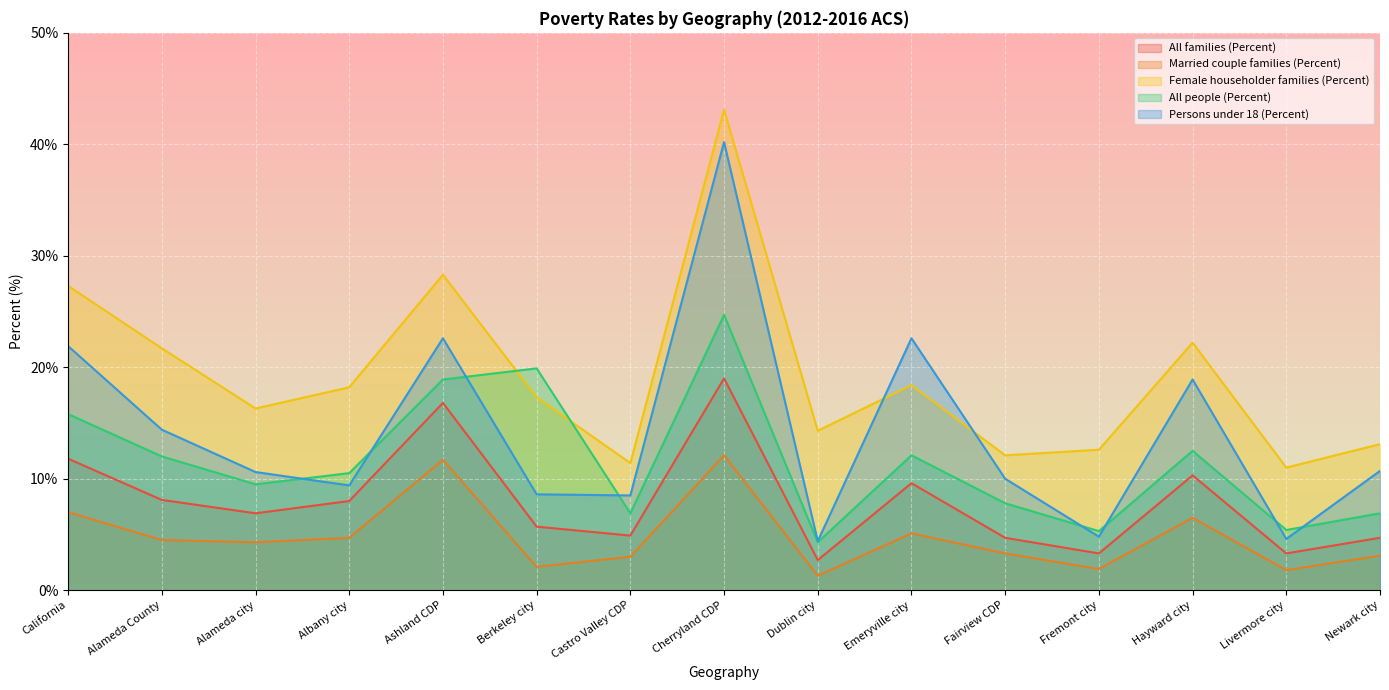

Which series has the largest total across all categories?

Female householder families (Percent)